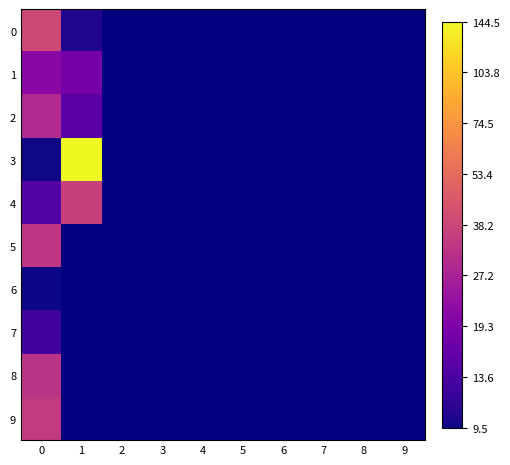

The value of 1 at 0 is 4.8. True or false?

False